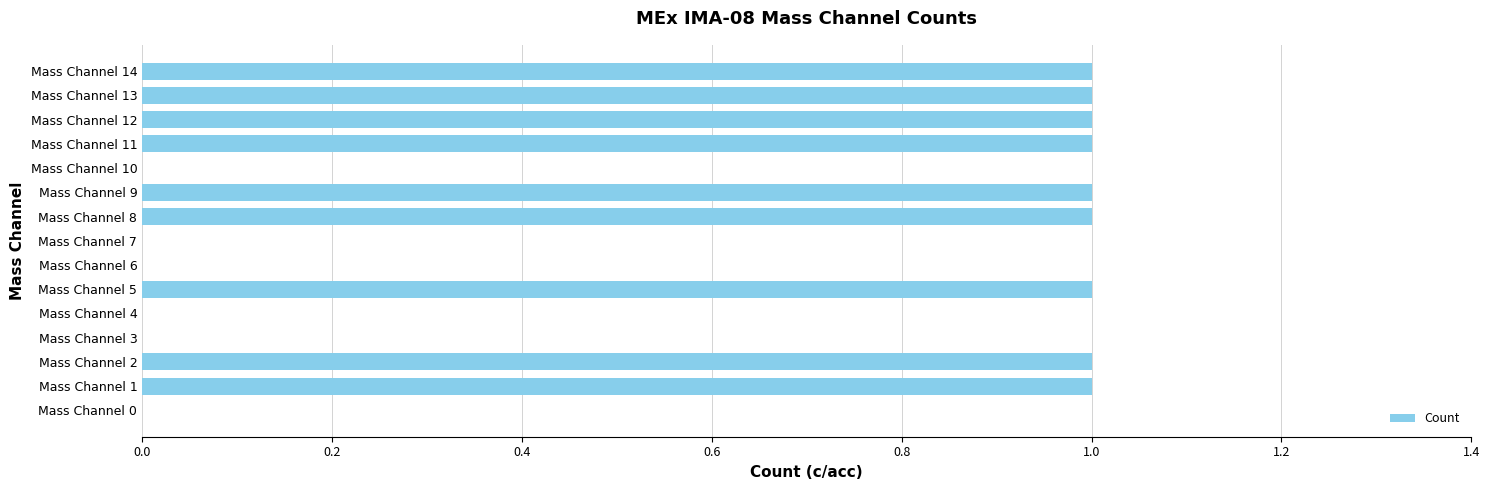

The value at Mass Channel 5 is 1. True or false?

True